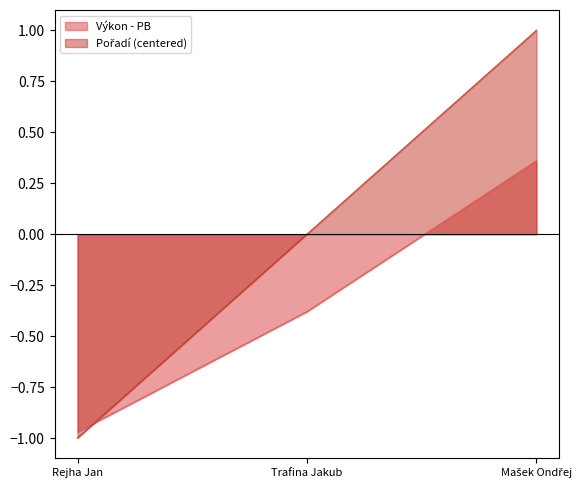

Reading right to left, transcribe all the data shown in this chart.

Pořadí: 1.0	0.0	-1.0
Výkon: 0.4	-0.4	-1.0